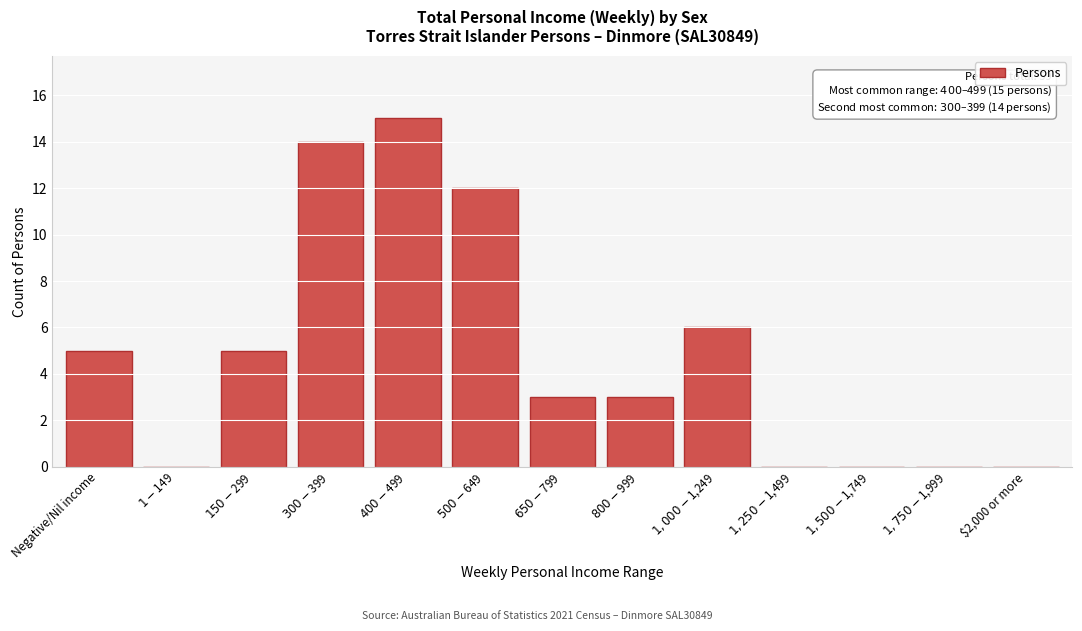

What is the greatest value displayed?

15